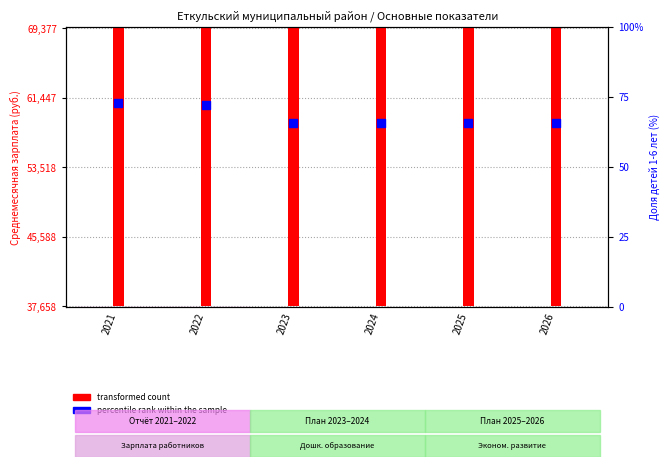

What is the ratio of the value at 2022 to the value at 2026?

1.1